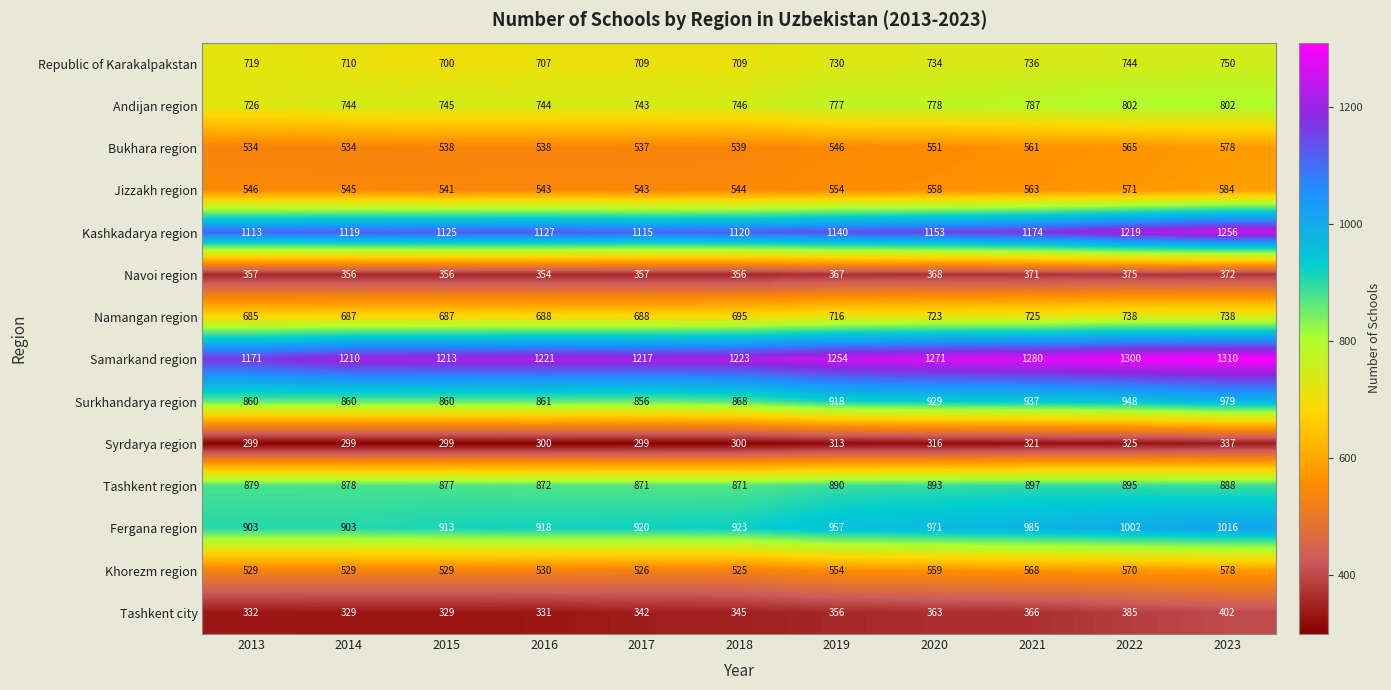

Which series changed the most between 2014 and 2021?

Fergana region